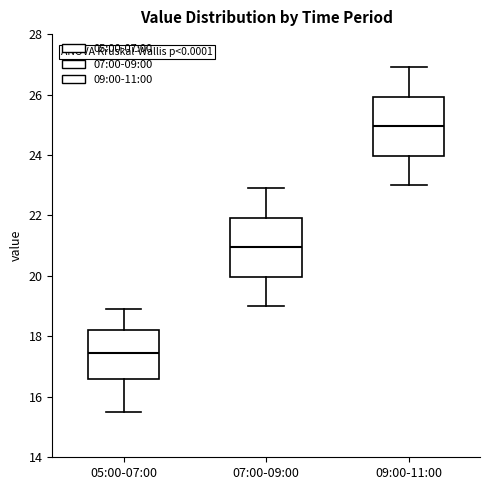

Reading left to right, read every box against the y-axis: the position of its median line, the range the box covers, and the ends of its whiskers. The values are not printed on the chart, so give them approximately, as read against the axis.

05:00-07:00: median 17.4, box 16.6 to 18.2, whiskers 15.6 to 19.0
07:00-09:00: median 21.0, box 20.0 to 22.0, whiskers 19.0 to 23.0
09:00-11:00: median 25.0, box 24.0 to 26.0, whiskers 23.0 to 27.0